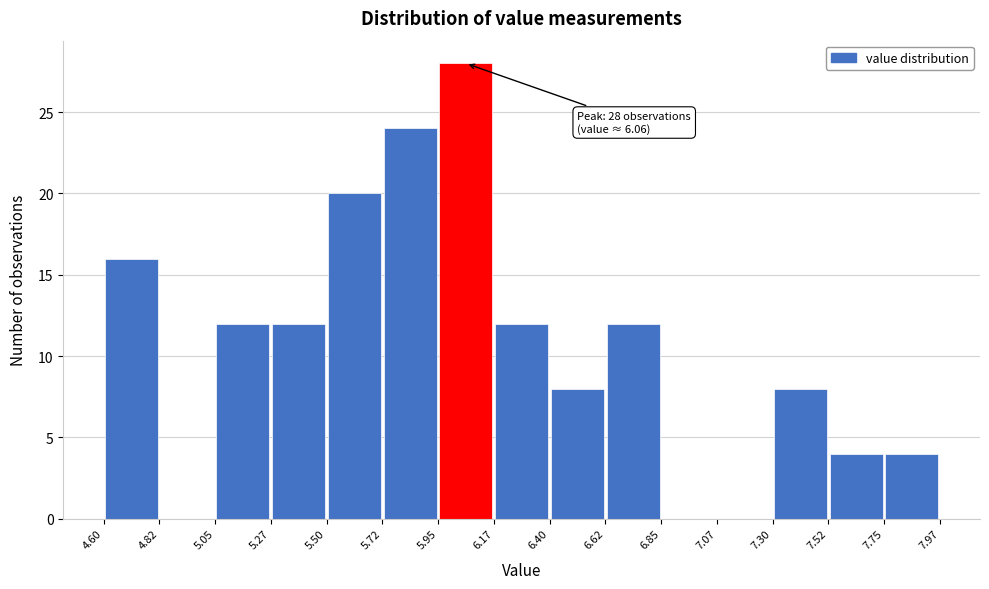

Which range on the x-axis has the tallest bar?

5.95 to 6.17